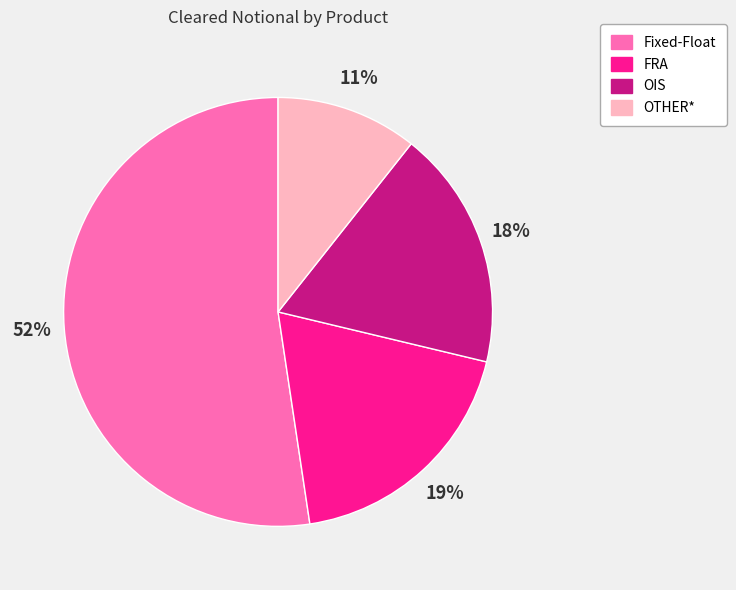

Is there a majority slice in this chart?

Yes